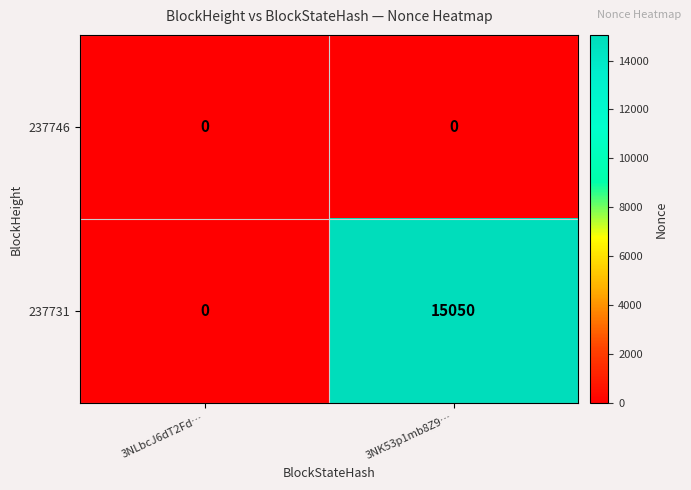

How many distinct data groups are displayed?

2